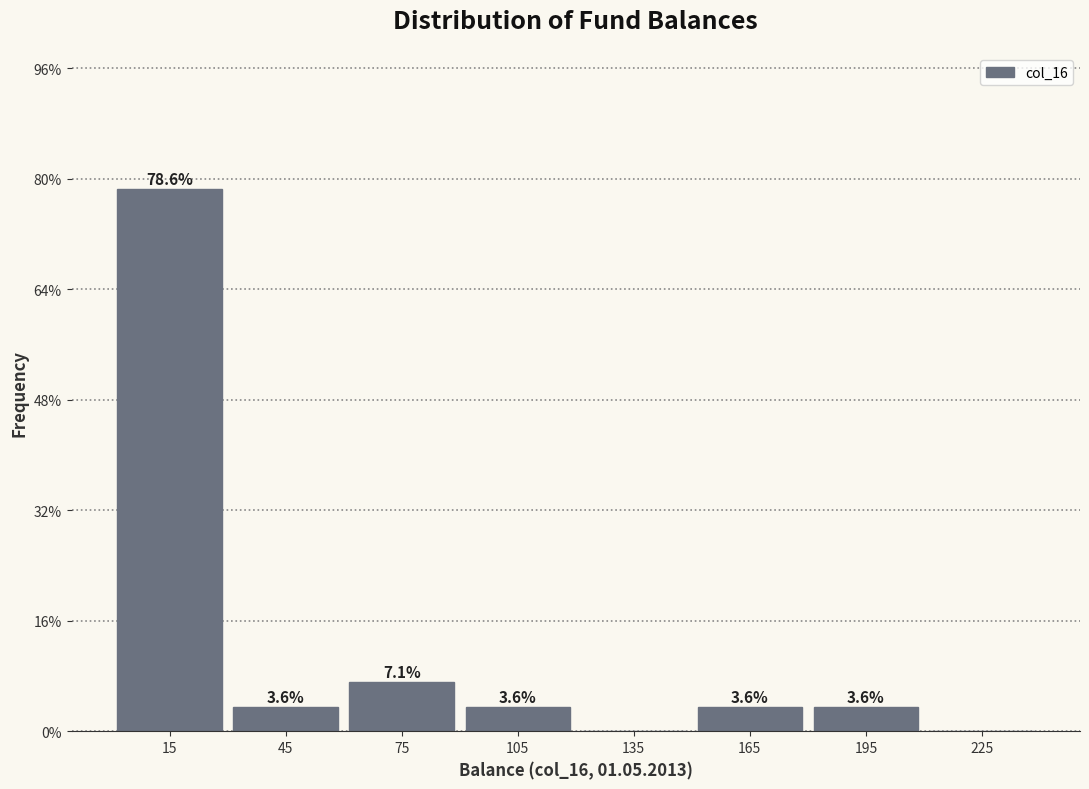

Reading left to right, list all the values displayed in this chart.

15=78.6	45=3.6	75=7.1	105=3.6	135=0.0	165=3.6	195=3.6	225=0.0